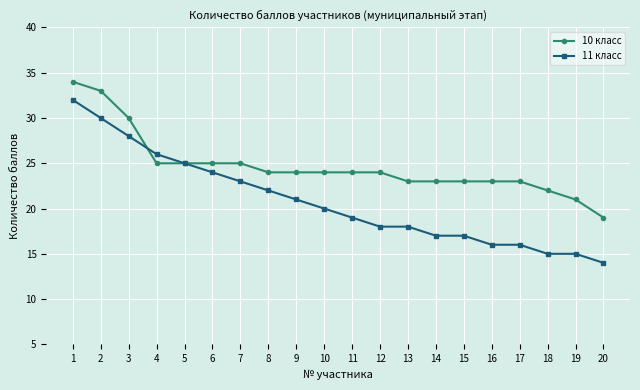

Which series has the largest total across all categories?

10 класс